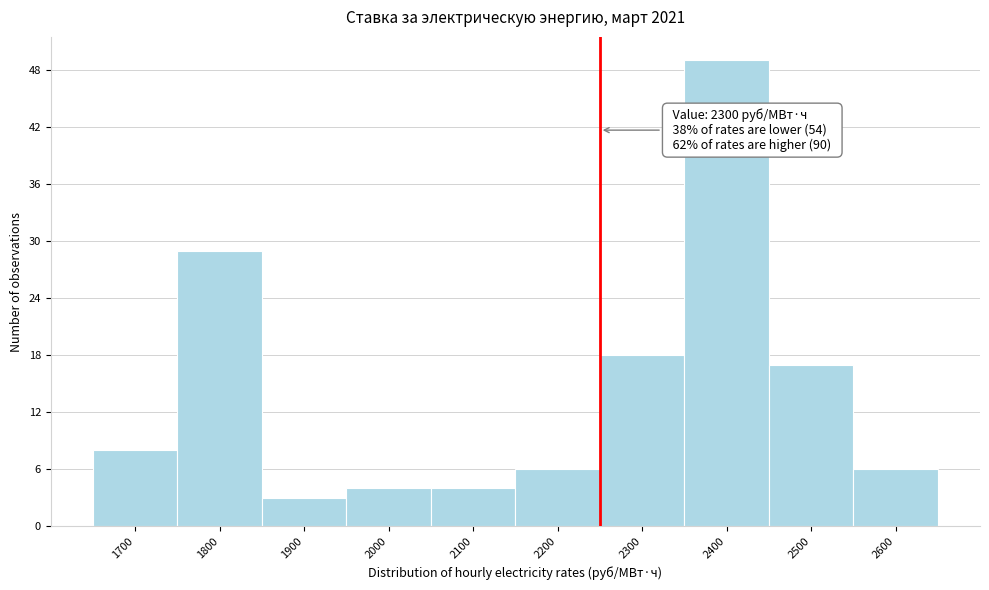

Reading right to left, list all the values displayed in this chart.

6	17	49	18	6	4	4	3	29	8